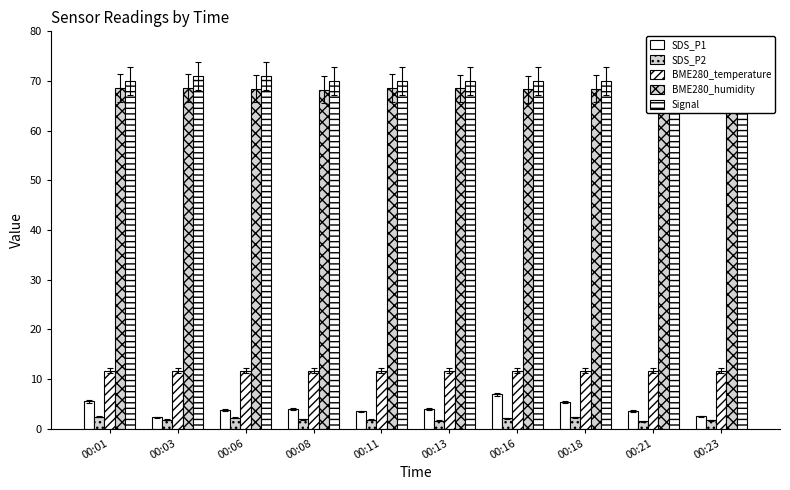

What are all the series names shown in the legend?

SDS_P1, SDS_P2, BME280_temperature, BME280_humidity, Signal